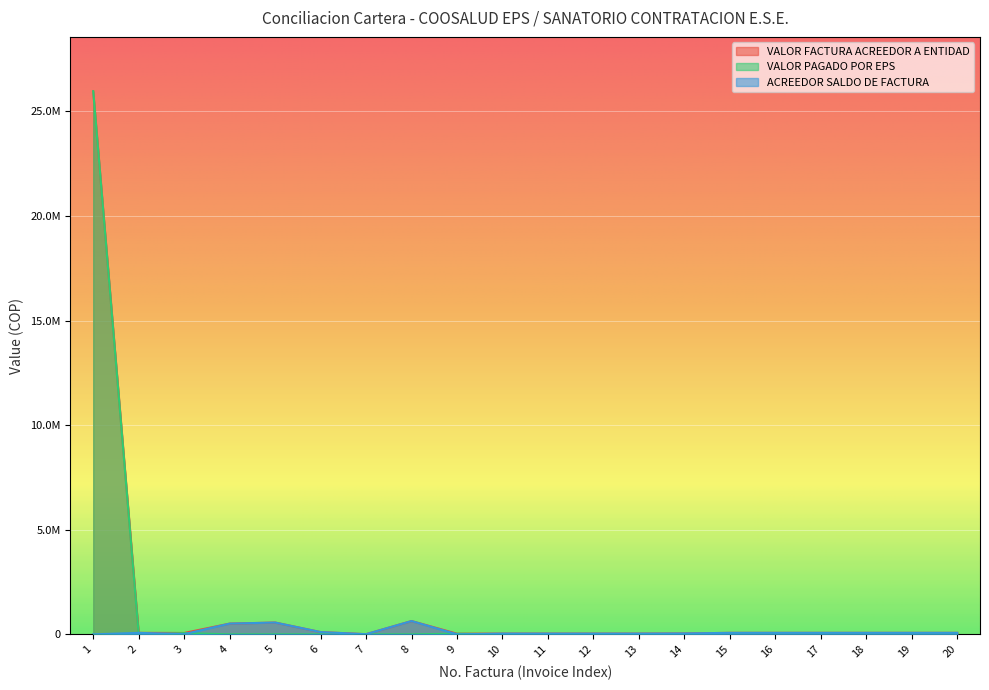

Reading left to right, transcribe all the data shown in this chart.

VALOR FACTURA ACREEDOR A ENTIDAD: 1=25967583	2=71200	3=65300	4=512900	5=563900	6=108000	7=7400	8=635500	9=30400	10=36000	11=35600	12=35600	13=35600	14=42900	15=71200	16=71200	17=71200	18=71200	19=71200	20=71200
VALOR PAGADO POR EPS: 1=25967583	2=0	3=57774	4=0	5=0	6=0	7=0	8=0	9=30400	10=0	11=0	12=0	13=0	14=0	15=0	16=0	17=0	18=0	19=0	20=0
ACREEDOR SALDO DE FACTURA: 1=0	2=71200	3=7526	4=512900	5=563900	6=108000	7=7400	8=635500	9=0	10=36000	11=35600	12=35600	13=35600	14=42900	15=71200	16=71200	17=71200	18=71200	19=71200	20=71200